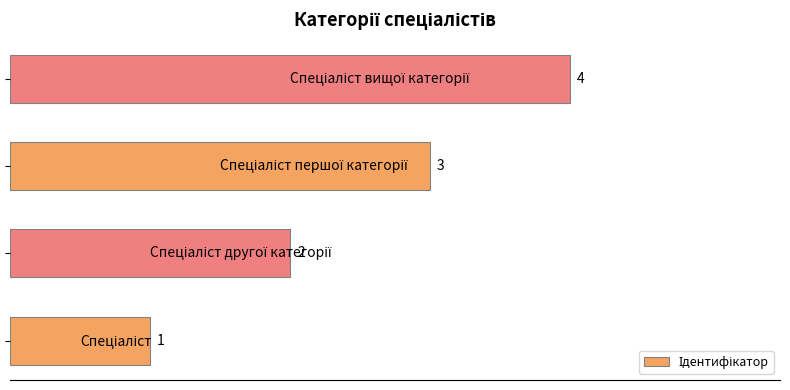

What is the greatest value displayed?

4